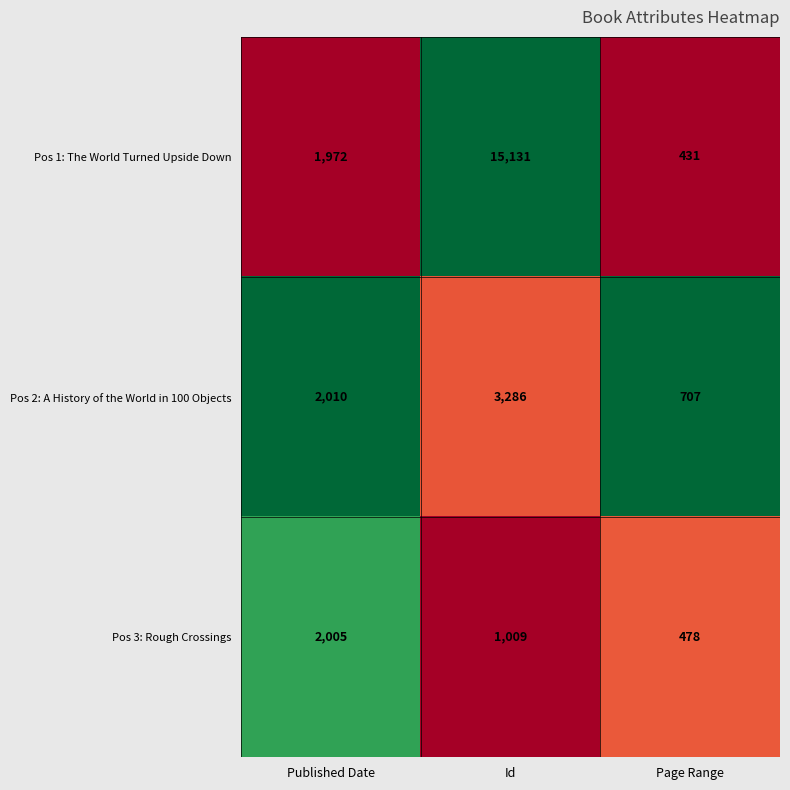

Which category has the highest value in the Pos 1: The World Turned Upside Down series?

Id